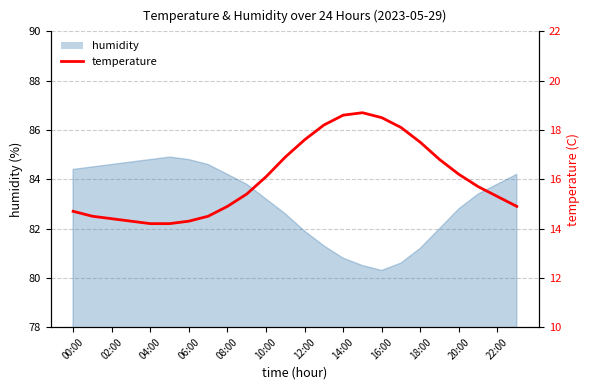

At which label is the value closest to 16?

10:00